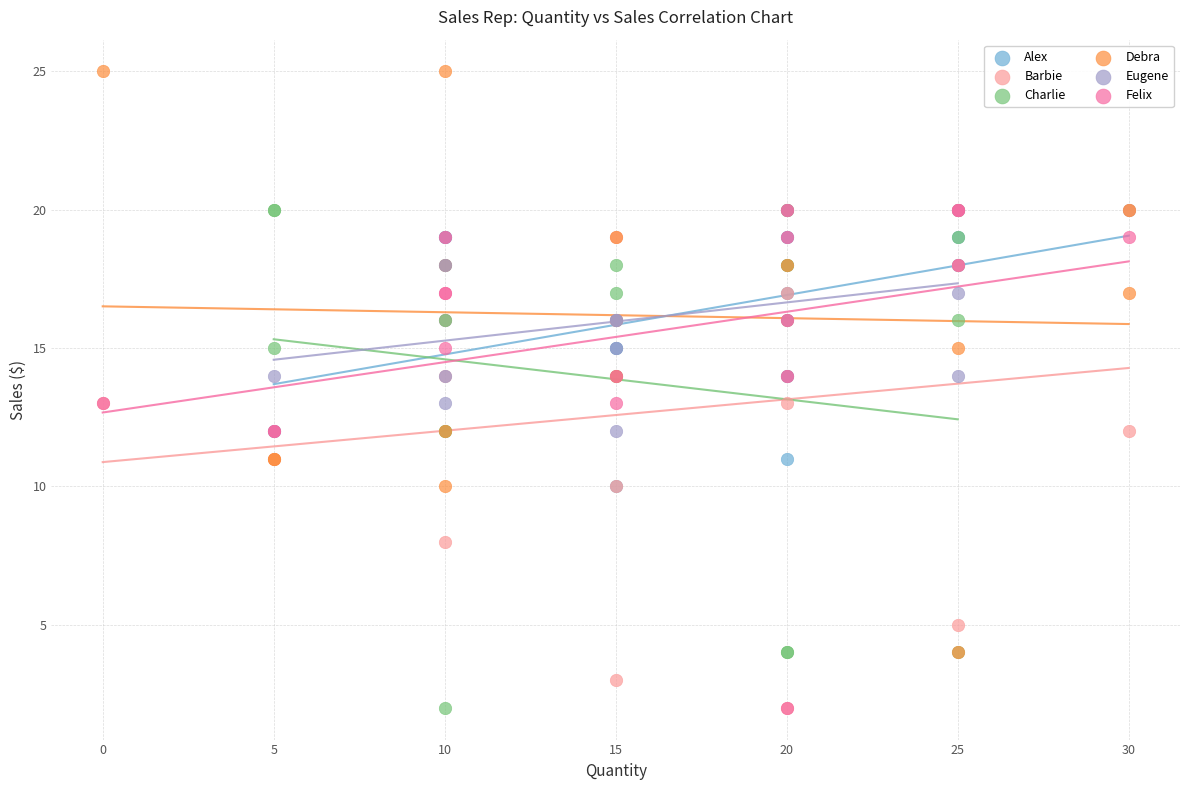

What are all the series names shown in the legend?

Alex, Barbie, Charlie, Debra, Eugene, Felix